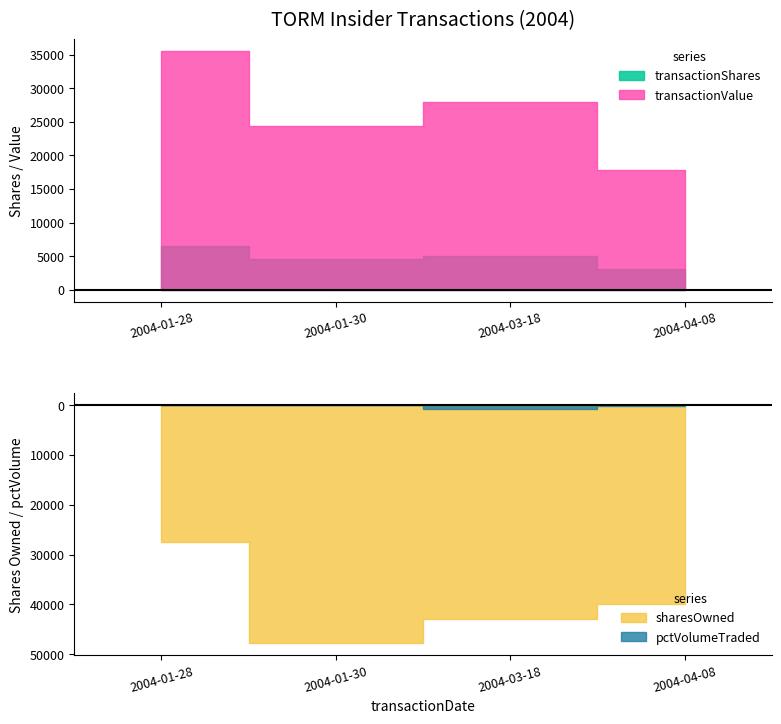

What is the difference between the second highest and minimum values in the sharesOwnedFollowingTransaction series?

15400.0